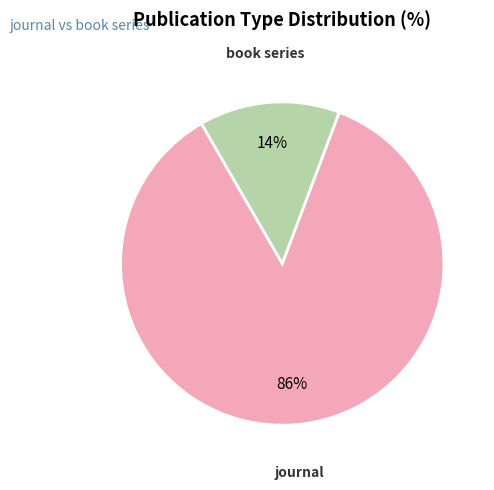

Rank the categories by value from lowest to highest.

book series, journal